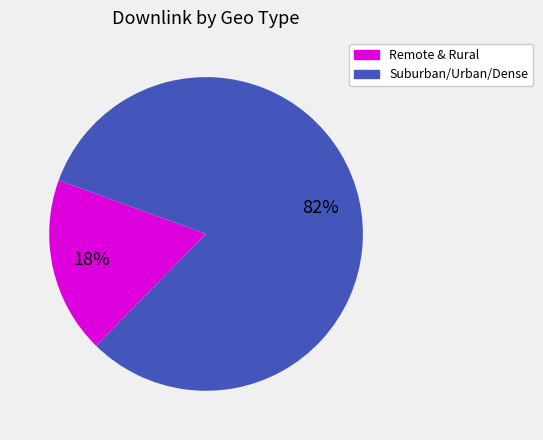

To the nearest percent, what is the difference between the largest and smallest slice percentages?

64%